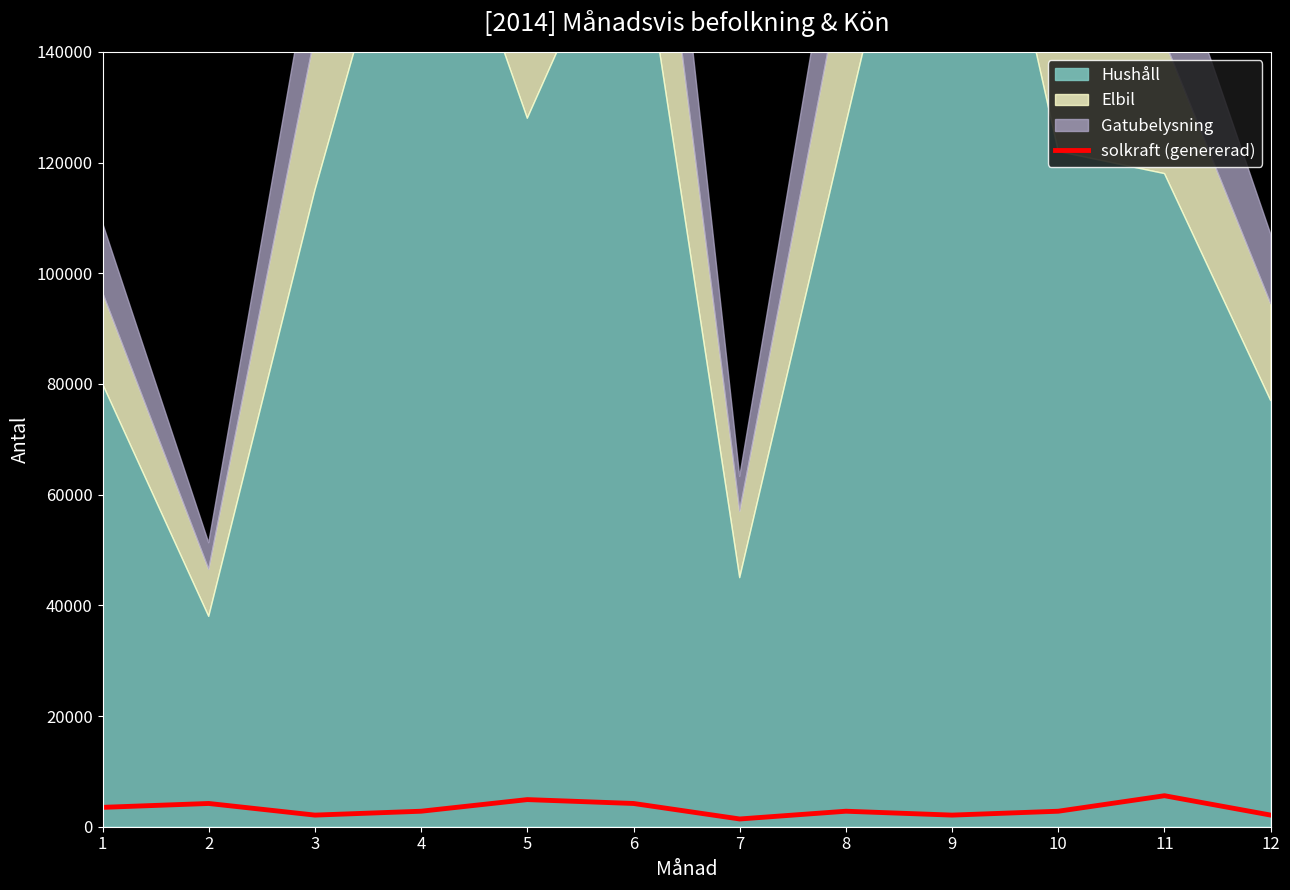

How many lines are shown in the chart?

1